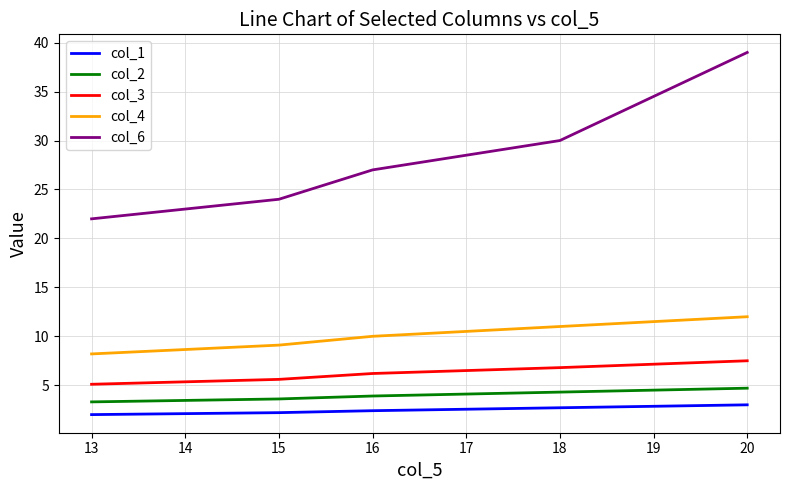

True or false: col_1 and col_6 cross at least once.

False